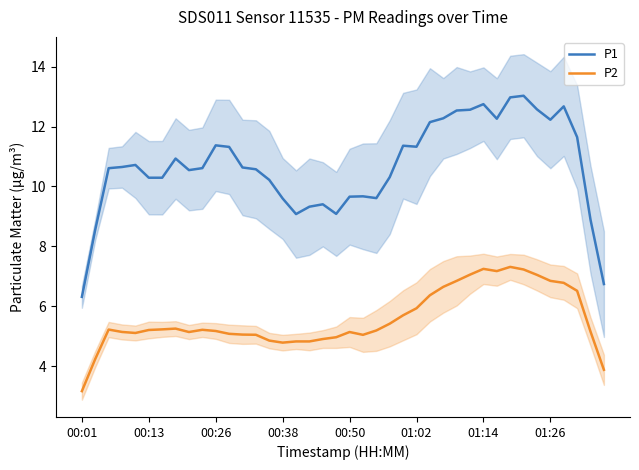

How many values in the P2 series exceed 5?

31